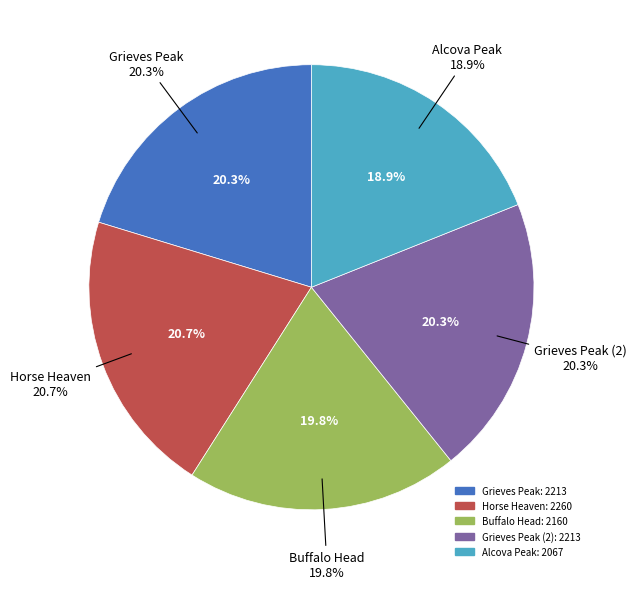

What percentage is the Horse Heaven slice, to the nearest percent?

21%